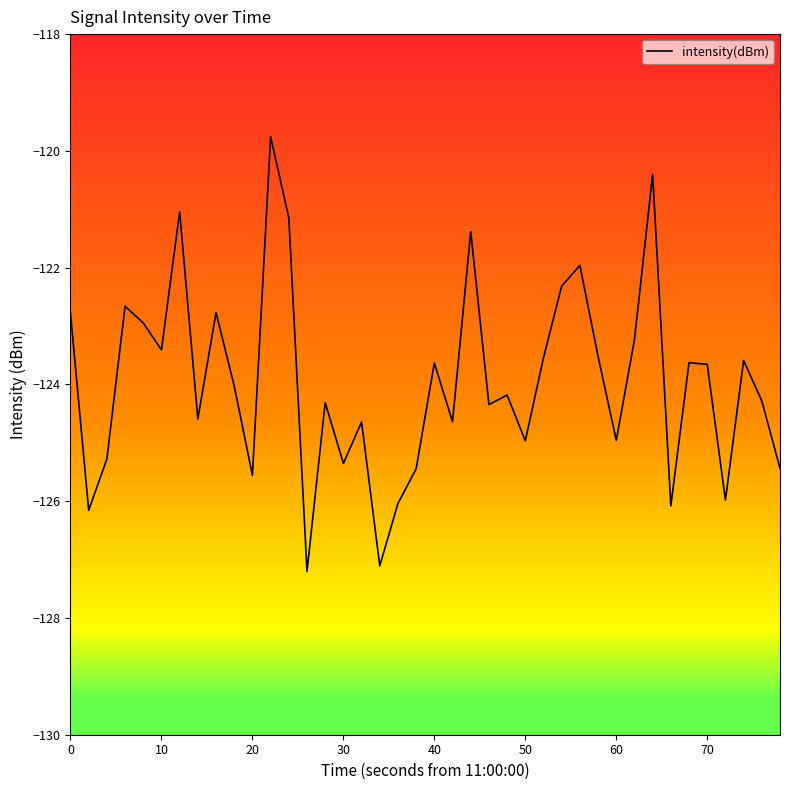

What is the minimum value shown in the chart?

-127.2